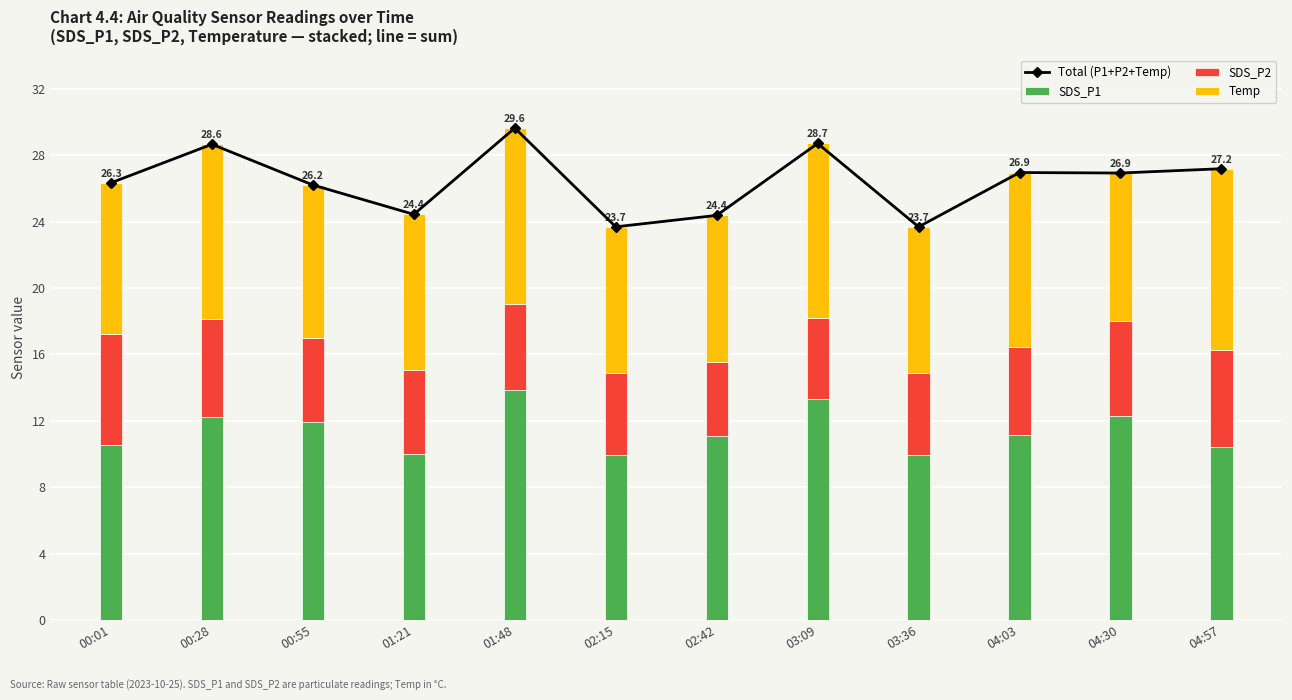

Read the Total (P1+P2+Temp) value at 01:48.

29.6